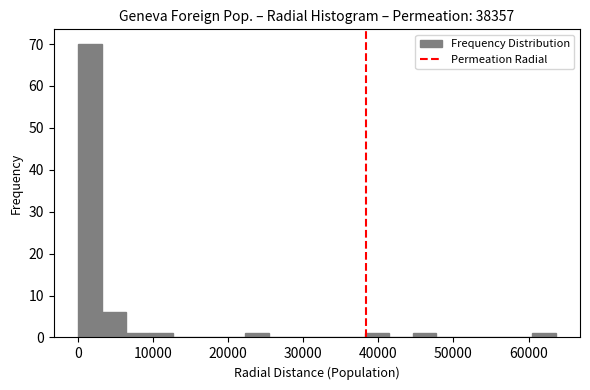

Around what value on the x-axis is the tallest bar? Give the approximate position of its centre, as read against the axis.

2000